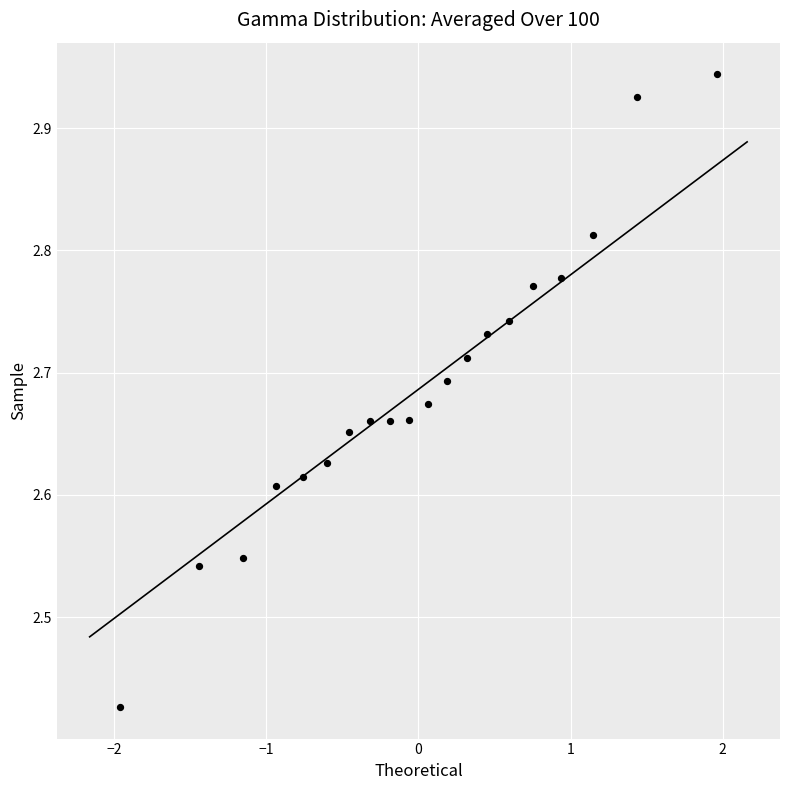

What is the range of Y values (max minus min)?

0.5